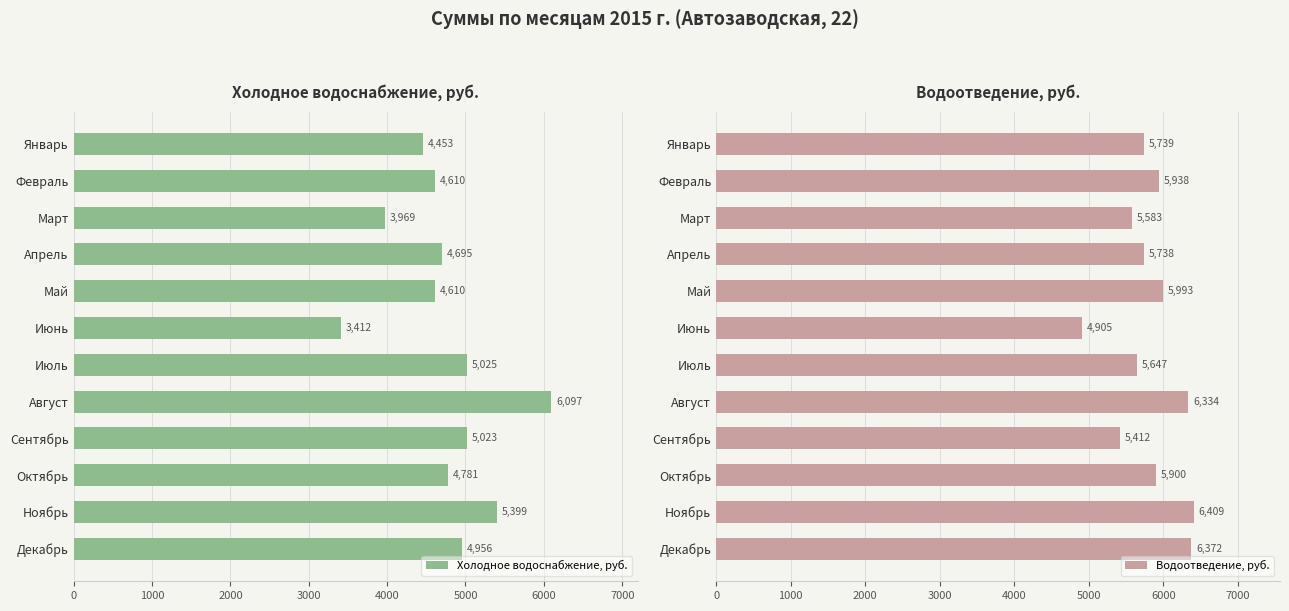

What is the difference between the maximum and minimum values in the Холодное водоснабжение, руб. series?

2685.0